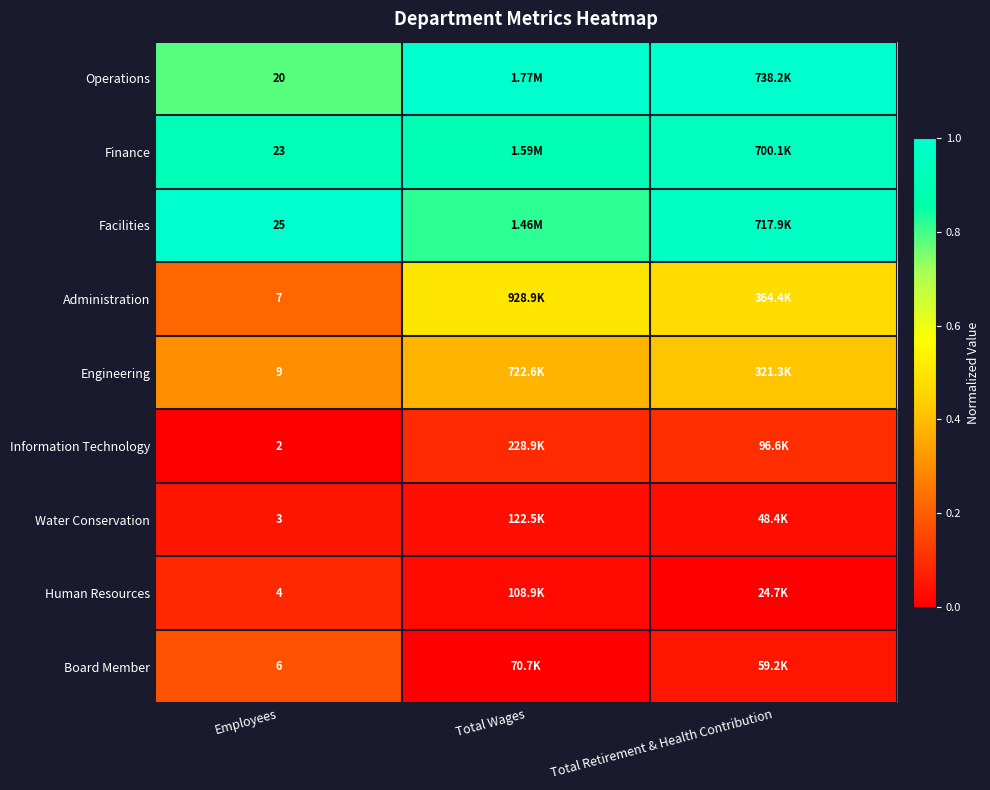

Which category has the lowest value across all series?

Employees